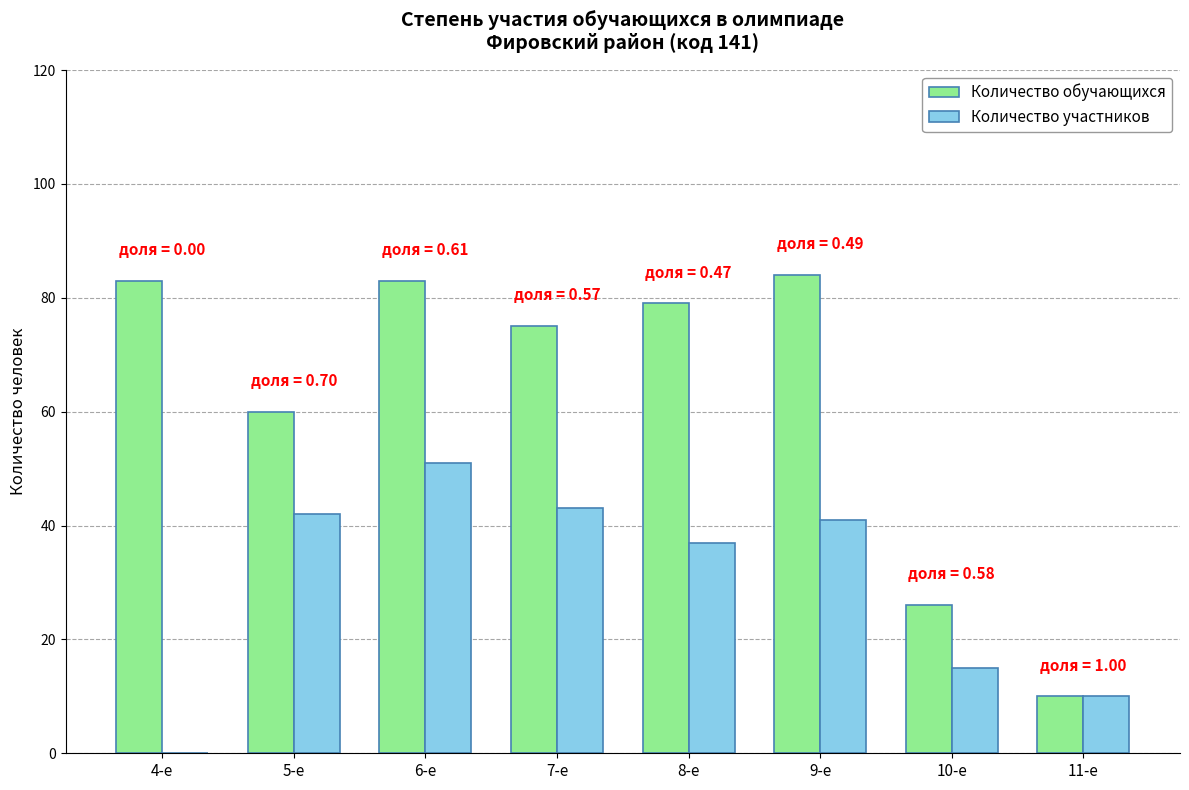

Is the value of Количество обучающихся at 7-е greater than the value of Количество участников at 11-е?

Yes